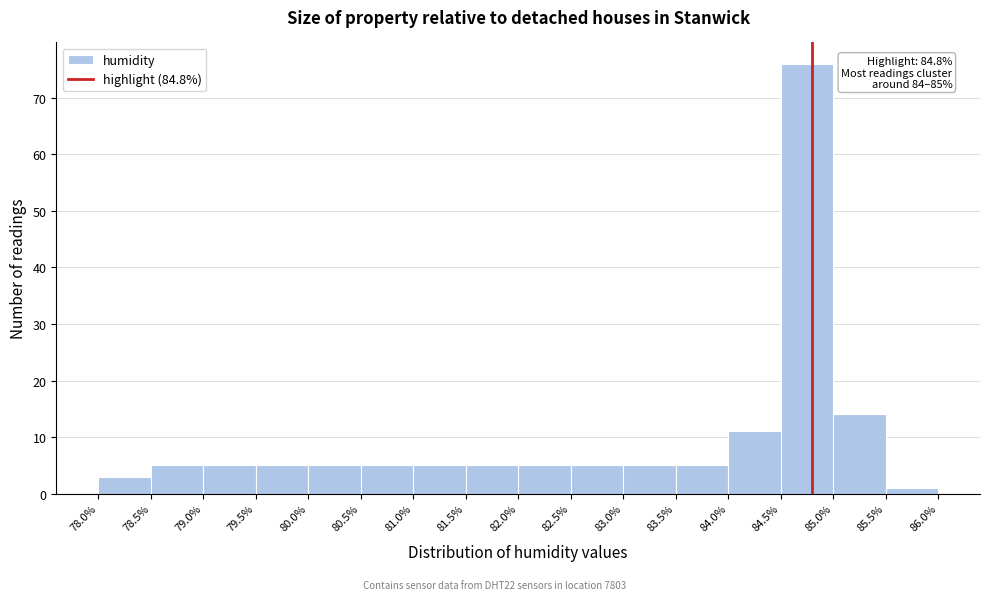

Which range on the x-axis has the tallest bar?

84.5% to 85.0%